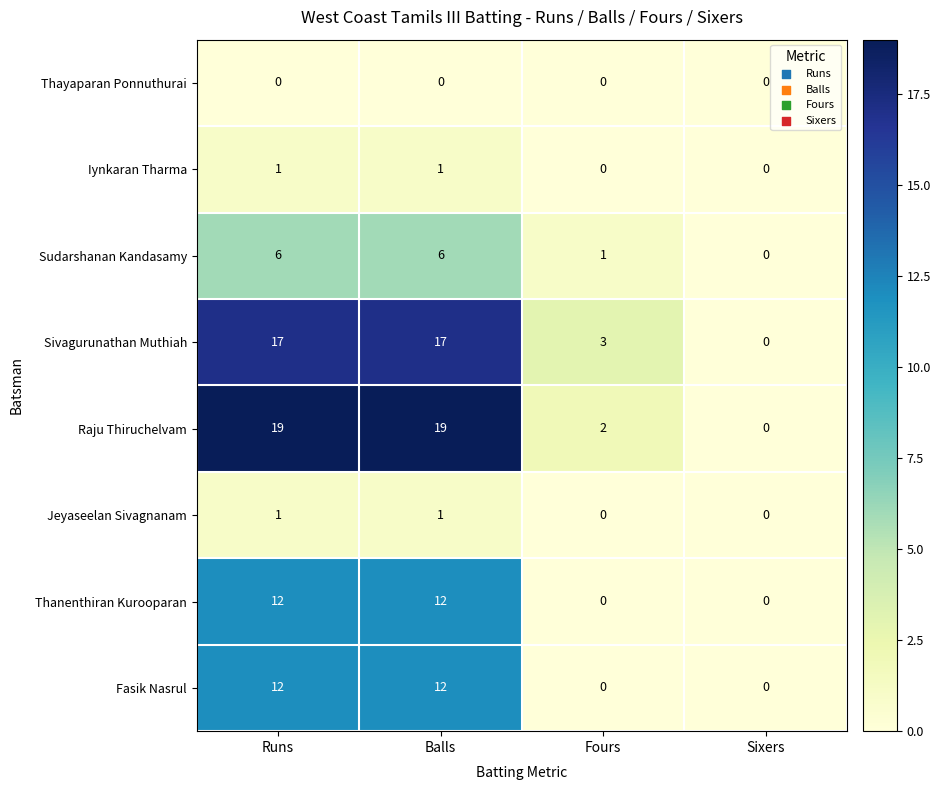

What is the difference between the second highest and second lowest values in the Raju Thiruchelvam series?

17